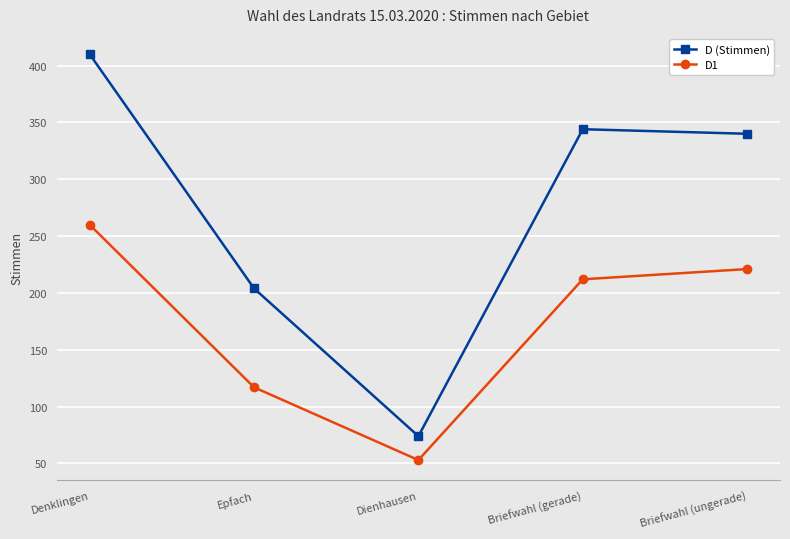

How many lines are shown in the chart?

2